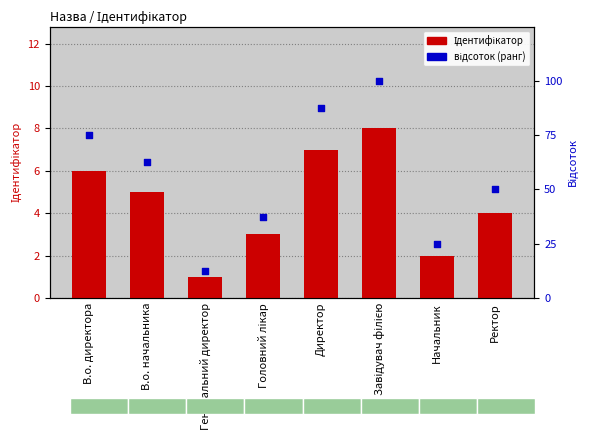

At how many categories does at least one series exceed 46?

5